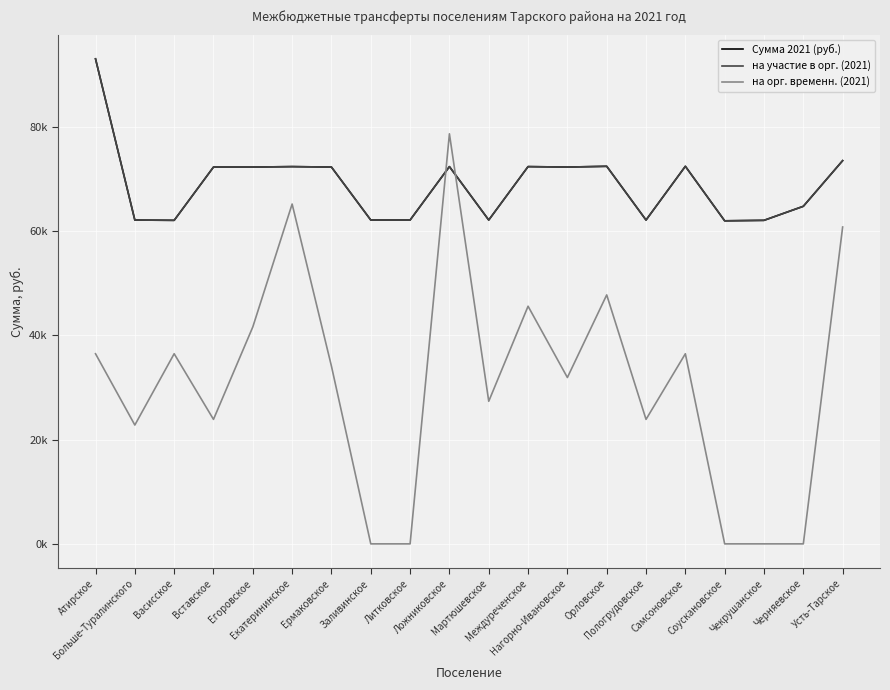

True or false: Сумма 2021 (руб.) has a value of 33807.5 at Самсоновское.

False